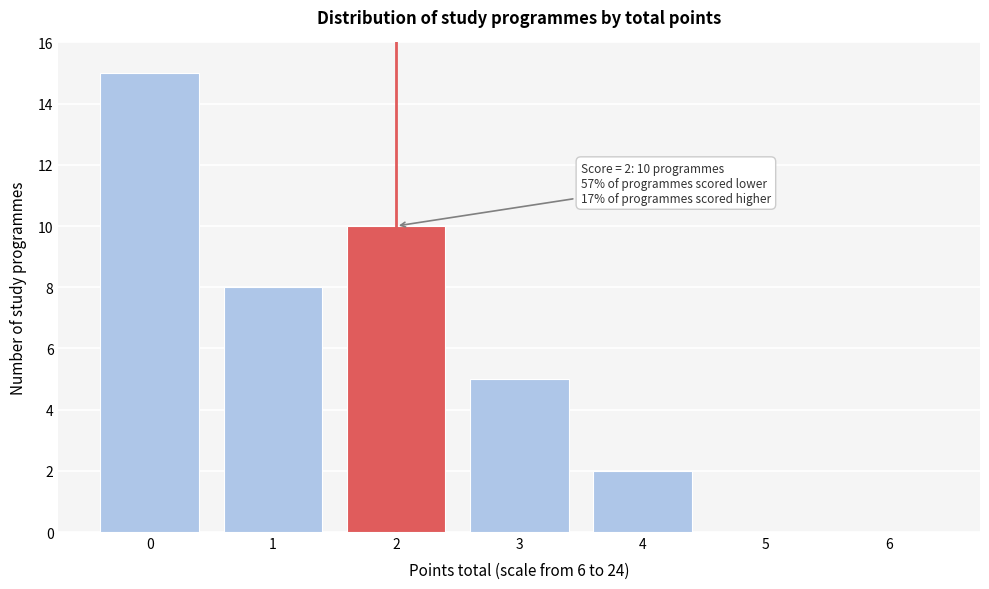

Reading left to right, list all the values displayed in this chart.

0=15	1=8	2=10	3=5	4=2	5=0	6=0